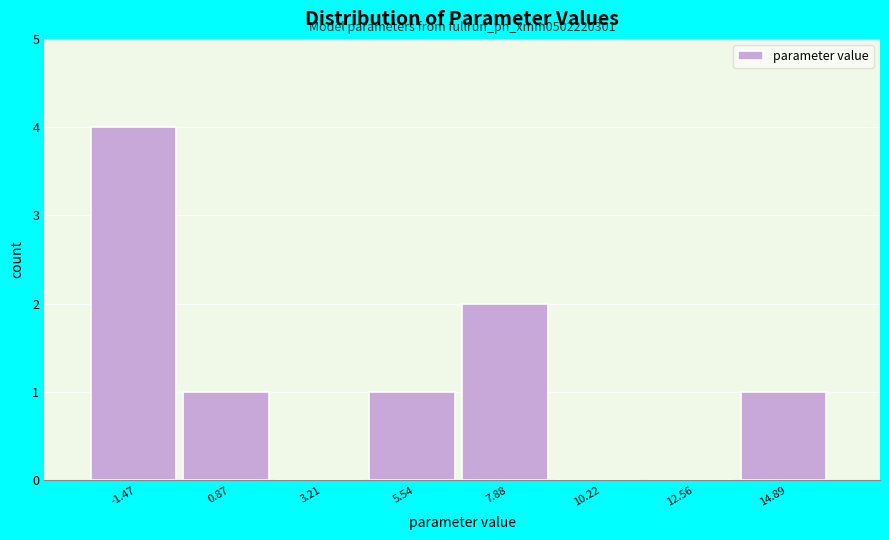

Reading left to right, transcribe all the data shown in this chart.

-1.47=4	0.87=1	3.21=0	5.54=1	7.88=2	10.22=0	12.56=0	14.89=1